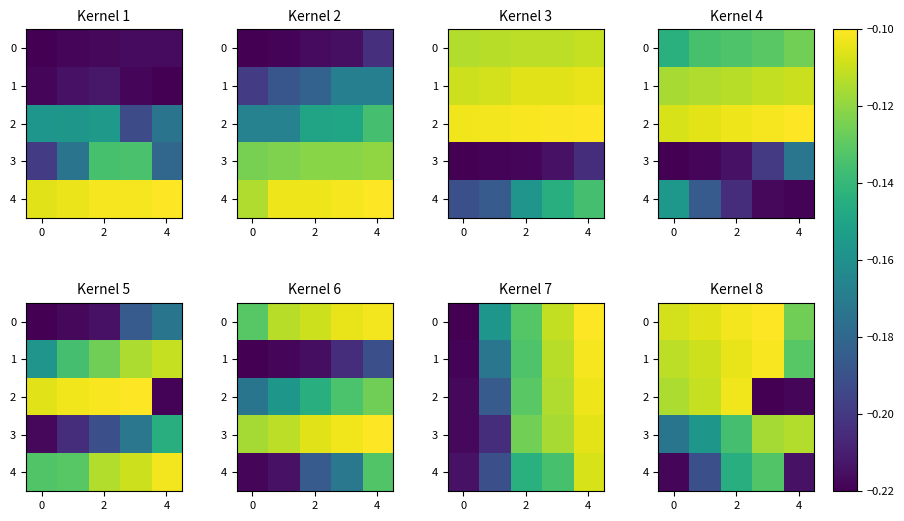

What is the difference between the maximum and minimum values in the 2 series?

0.1